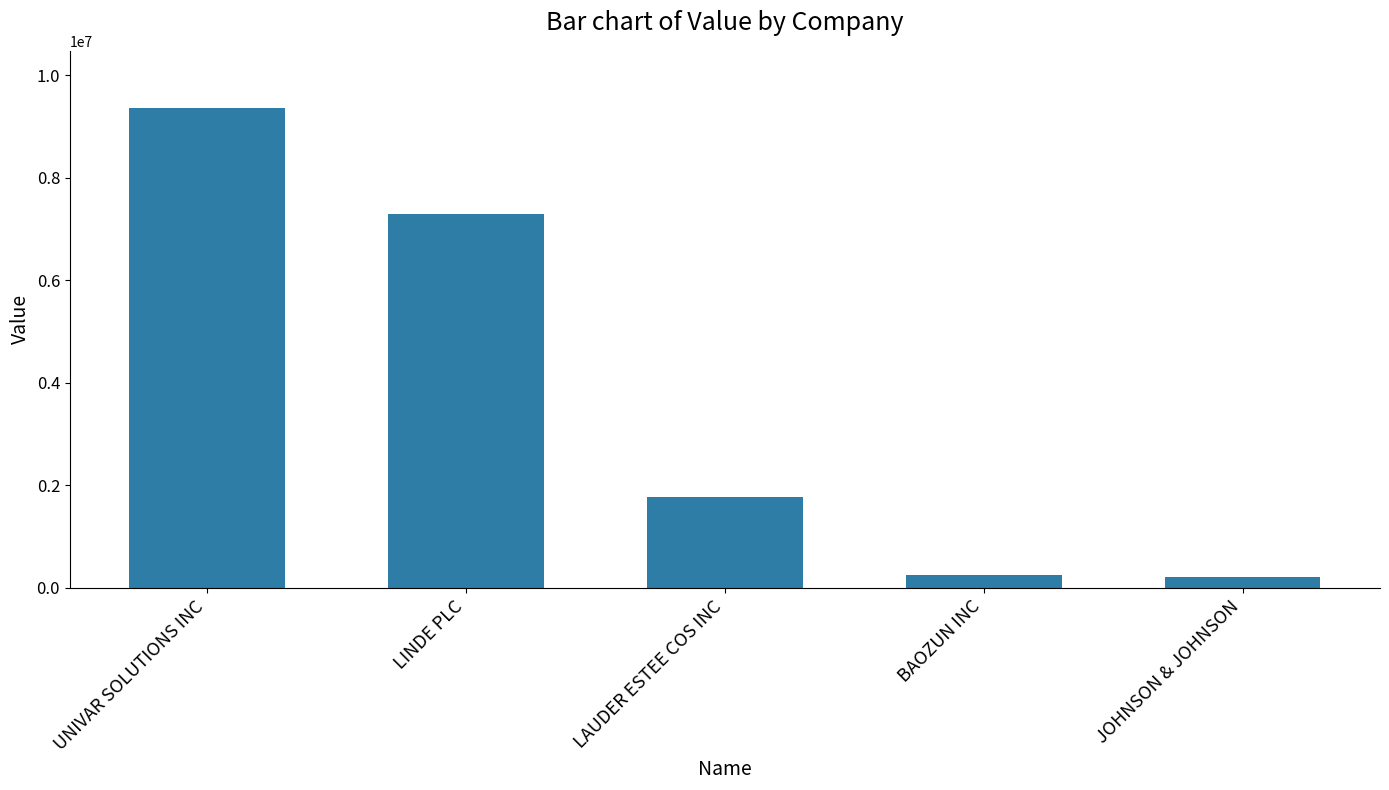

Does the chart contain stacked bars?

No